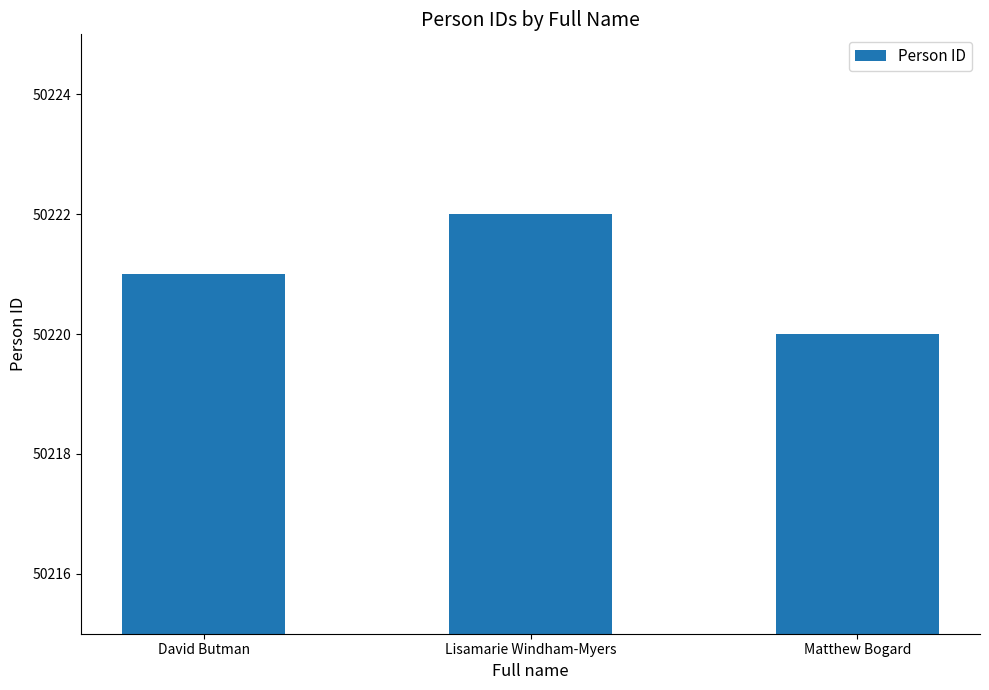

Approximately how many times larger is the value at David Butman compared to Matthew Bogard?

1.0